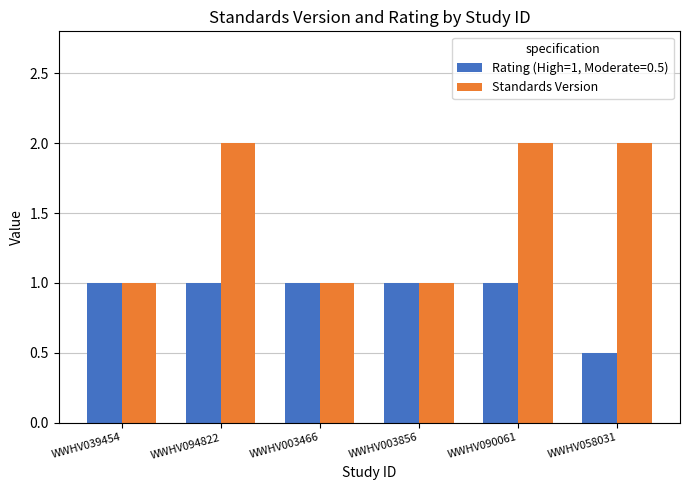

What is the average value of the Rating (High=1, Moderate=0.5) series?

0.9